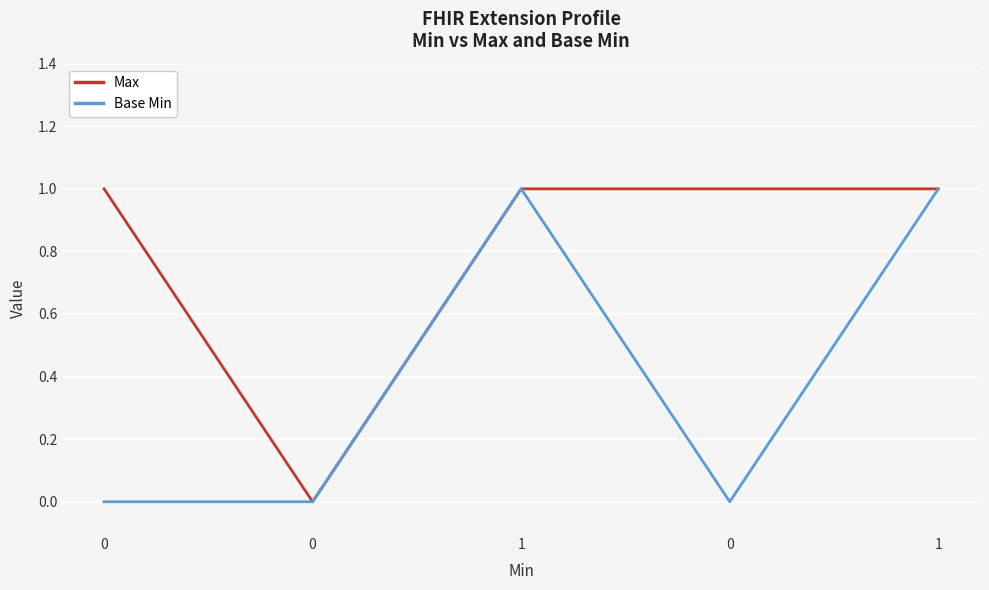

What is the spread (max minus min) of values at 0?

1